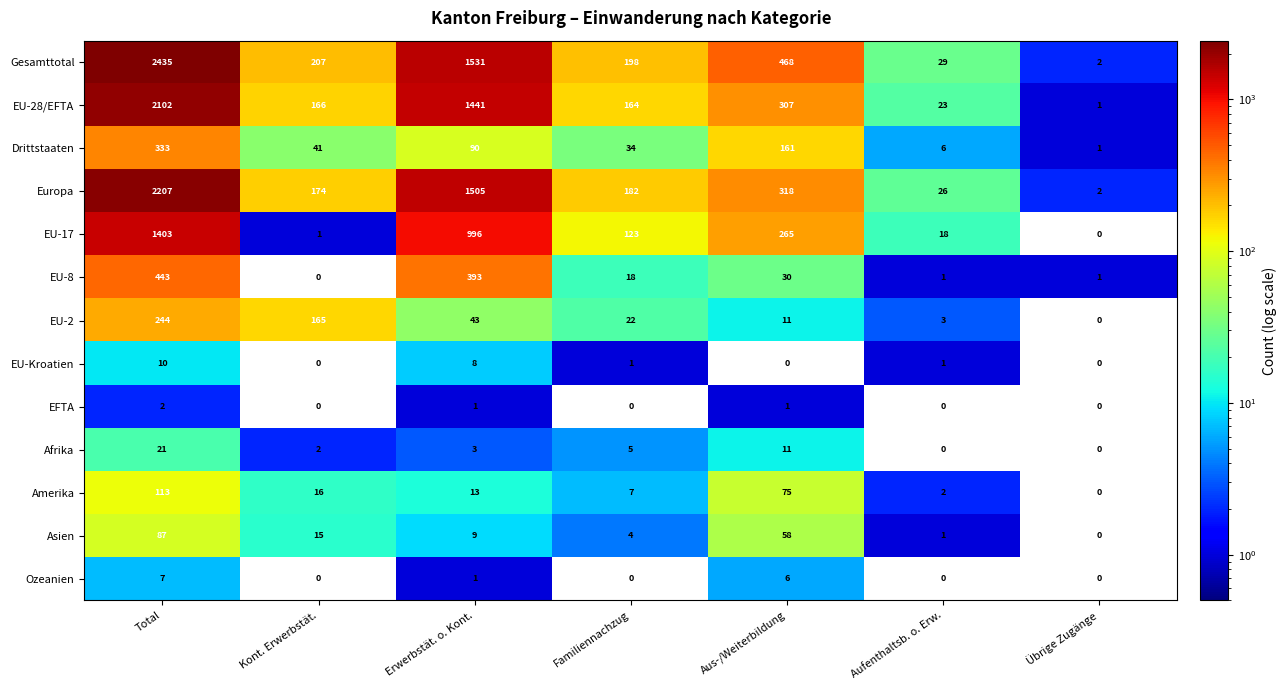

What is the approximate value of Europa at Aufenthaltsb. o. Erw., to the nearest 10?

30